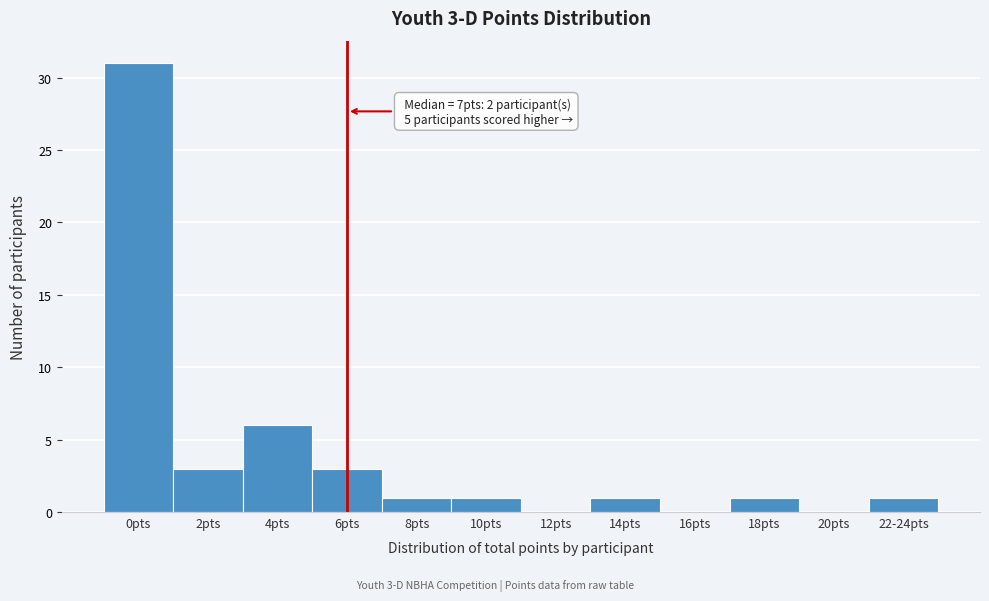

Reading right to left, what are all the values shown in this chart?

22-24pts=1	20pts=0	18pts=1	16pts=0	14pts=1	12pts=0	10pts=1	8pts=1	6pts=3	4pts=6	2pts=3	0pts=31